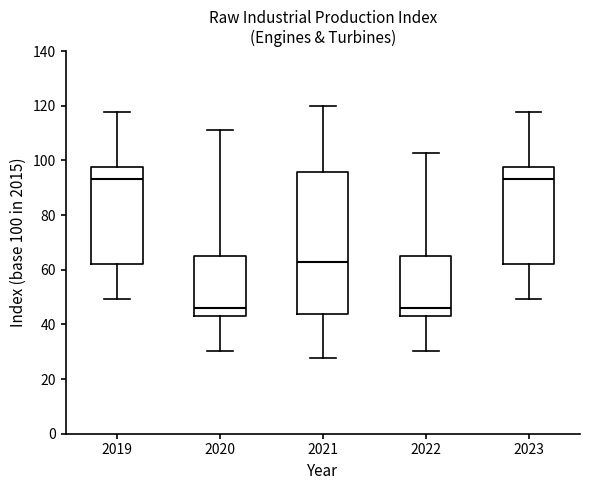

Reading left to right, read every box against the y-axis: the position of its median line, the range the box covers, and the ends of its whiskers. The values are not printed on the chart, so give them approximately, as read against the axis.

2019: median 94, box 62 to 98, whiskers 50 to 118
2020: median 46, box 44 to 64, whiskers 30 to 112
2021: median 62, box 44 to 96, whiskers 28 to 120
2022: median 46, box 44 to 64, whiskers 30 to 102
2023: median 94, box 62 to 98, whiskers 50 to 118